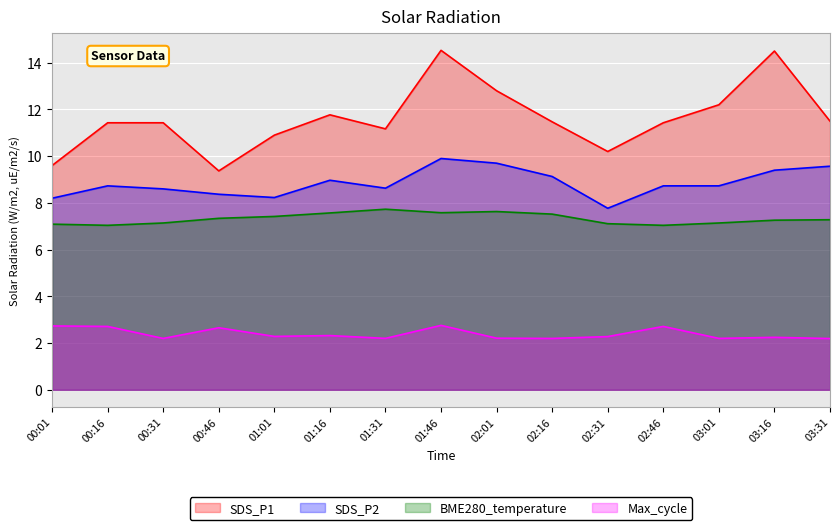

Which category has the lowest value in the SDS_P1 series?

00:46